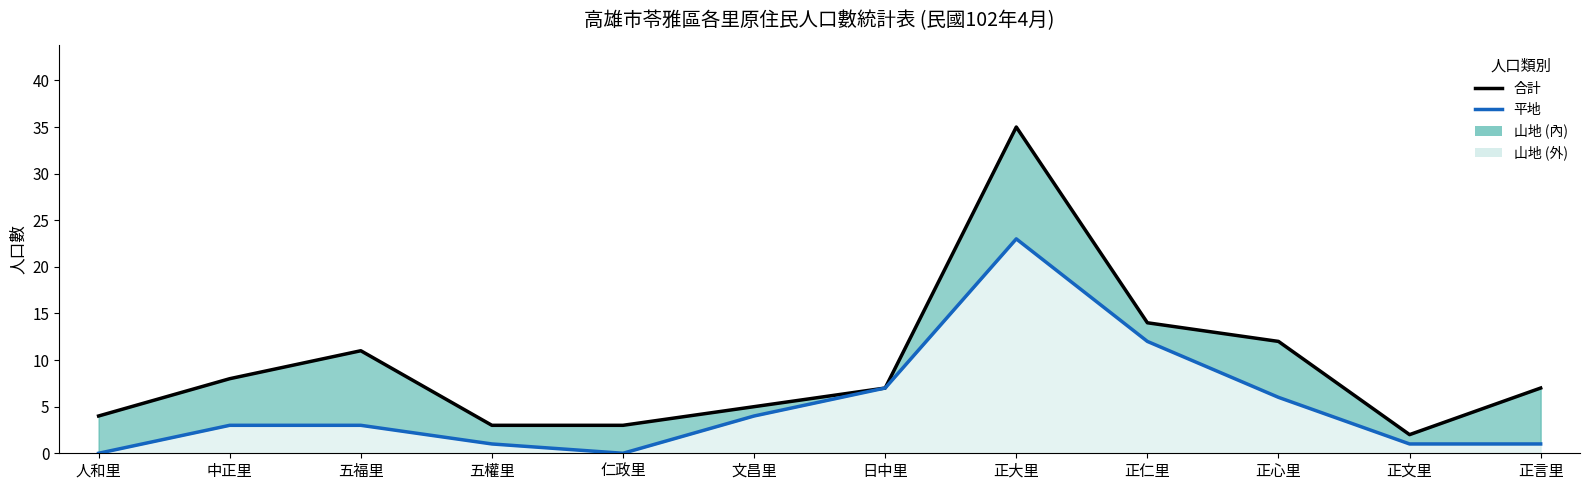

What value does the 平地 series have at 中正里?

3